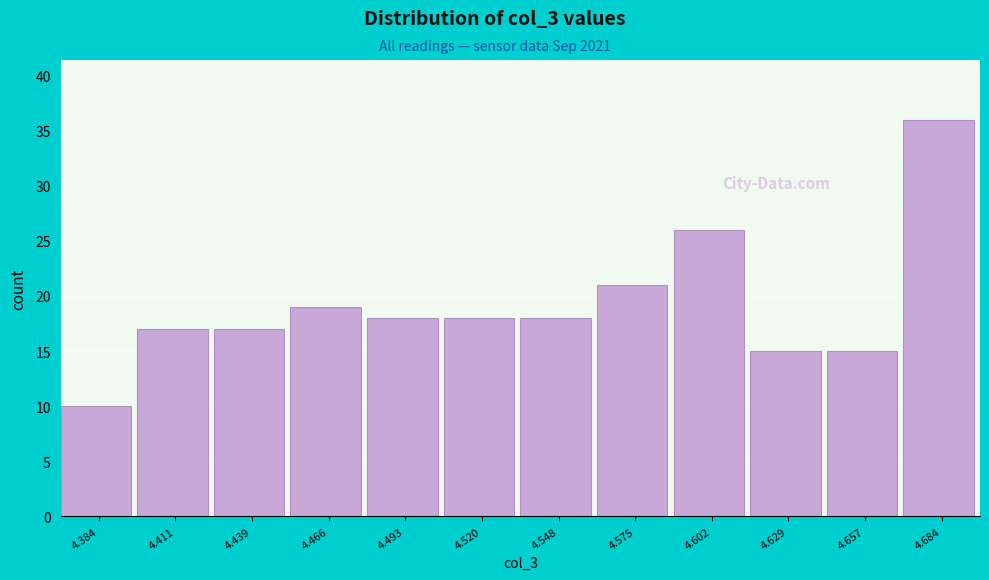

Reading left to right, transcribe all the data shown in this chart.

10	17	17	19	18	18	18	21	26	15	15	36